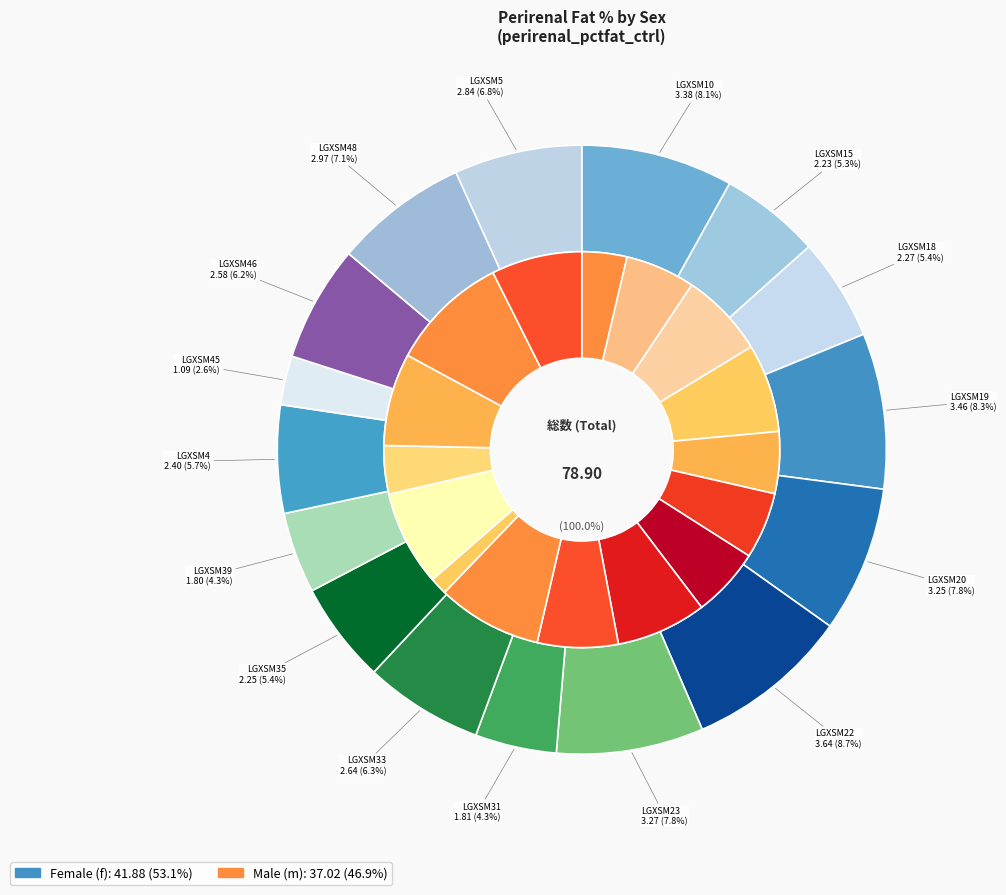

Is there any slice that represents more than half of the pie?

No